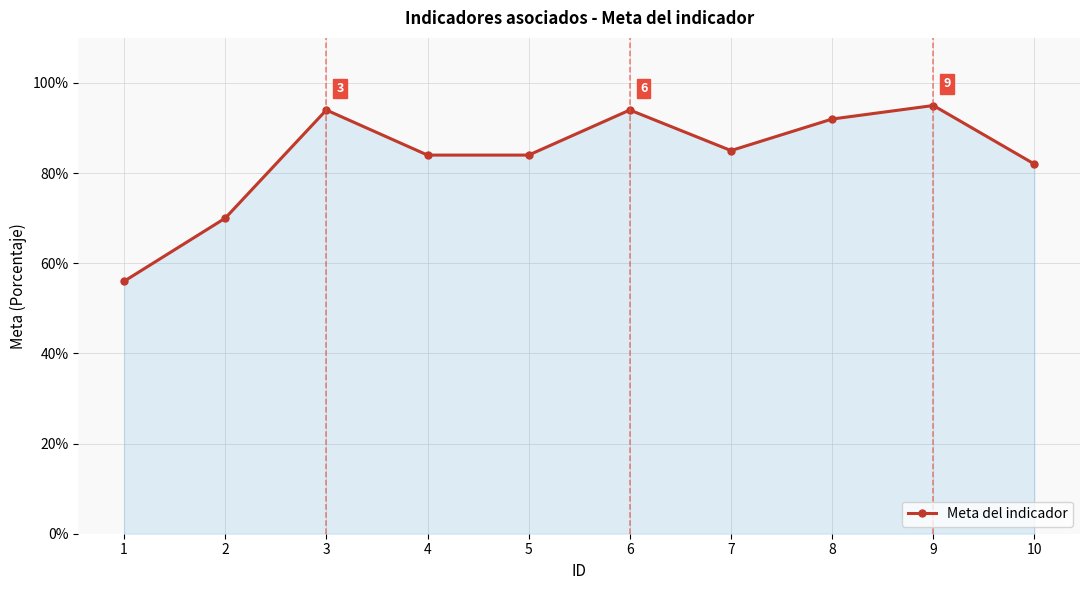

Reading left to right, transcribe all the data shown in this chart.

0.6	0.7	0.9	0.8	0.8	0.9	0.8	0.9	0.9	0.8